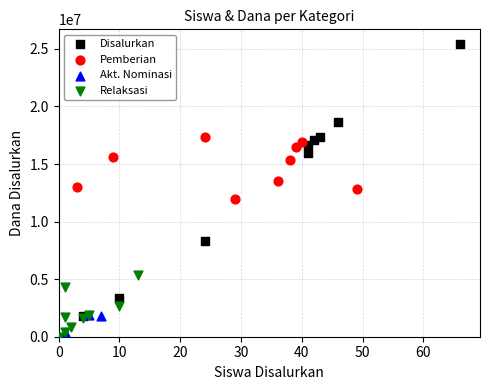

What are all the series names shown in the legend?

Disalurkan, Pemberian, Akt. Nominasi, Relaksasi